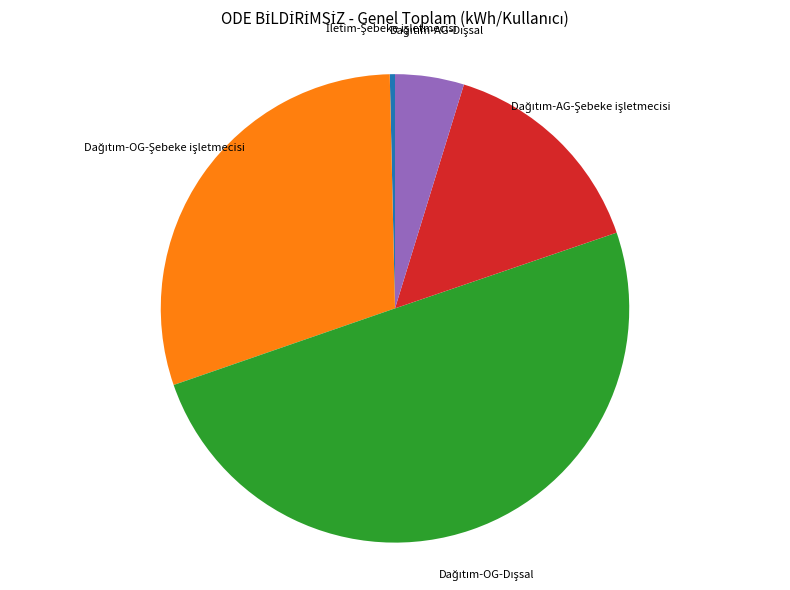

How many segments does this pie chart have?

5